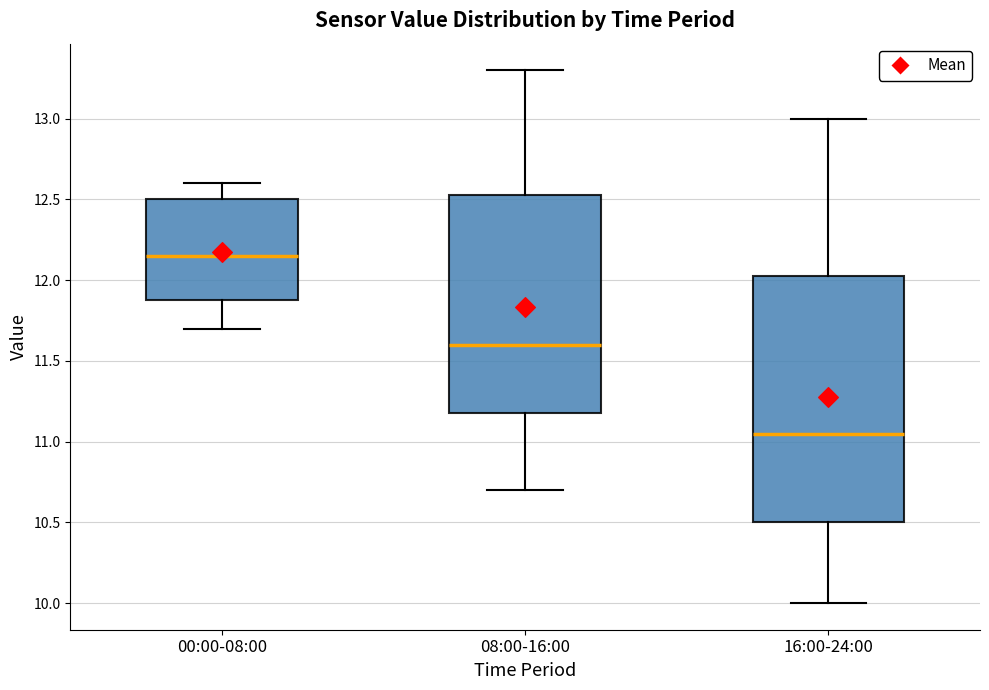

Comparing the boxes themselves (not the whiskers), which one is the tallest?

16:00-24:00